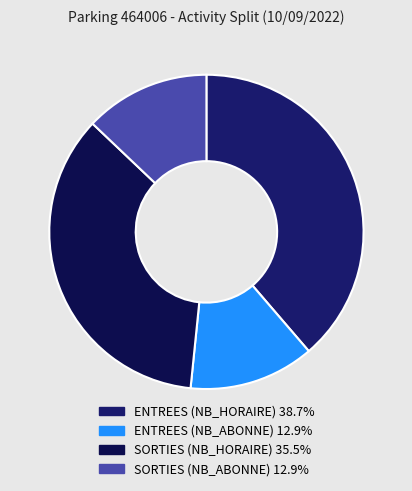

How many segments does this pie chart have?

4